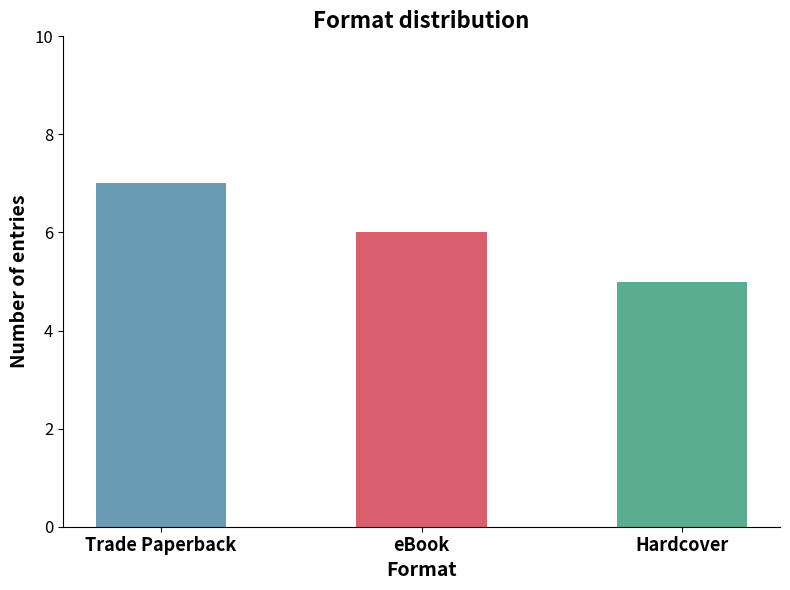

Reading right to left, list all the values displayed in this chart.

5	6	7